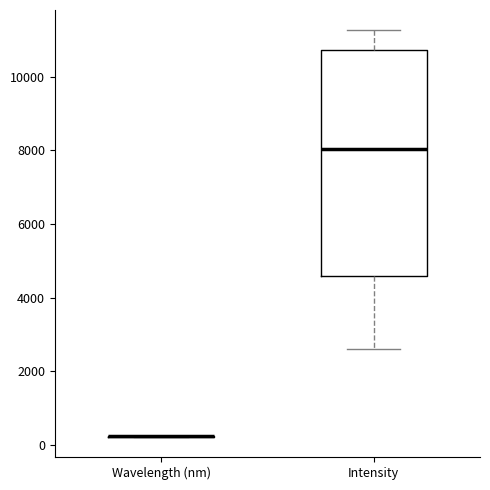

Reading left to right, read every box against the y-axis: the position of its median line, the range the box covers, and the ends of its whiskers. The values are not printed on the chart, so give them approximately, as read against the axis.

Wavelength (nm): box collapsed to a line at 200, whiskers 200 to 200
Intensity: median 8000, box 4600 to 10800, whiskers 2600 to 11200